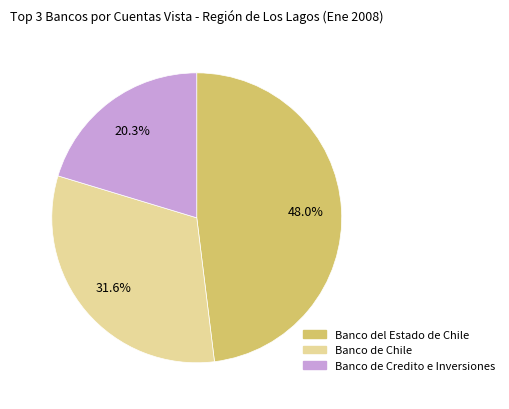

Is there a majority slice in this chart?

No